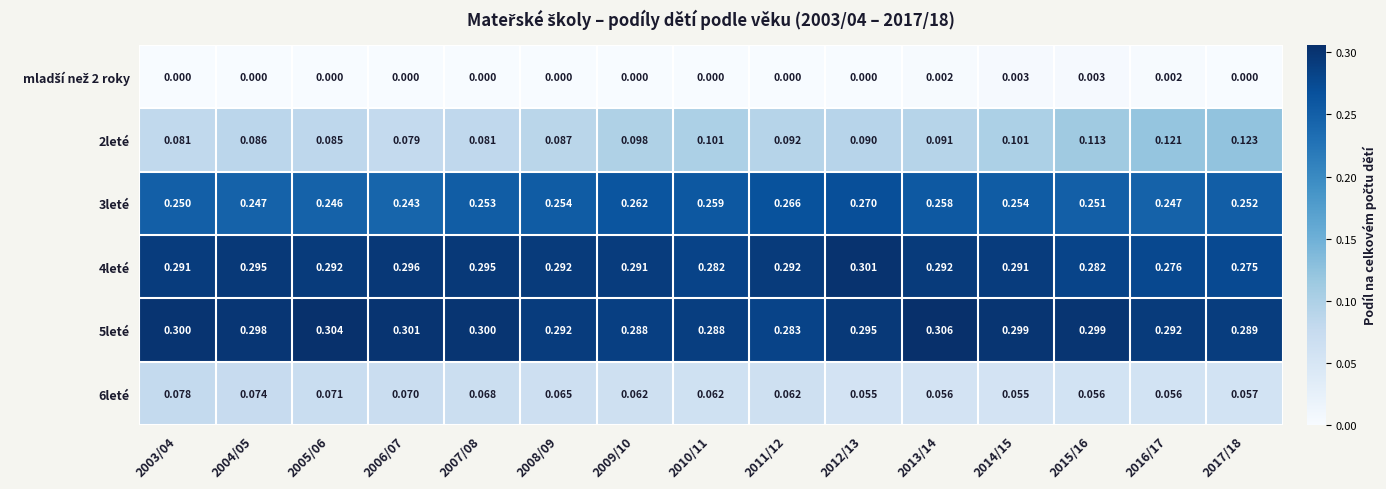

At how many categories does at least one series exceed 0?

15